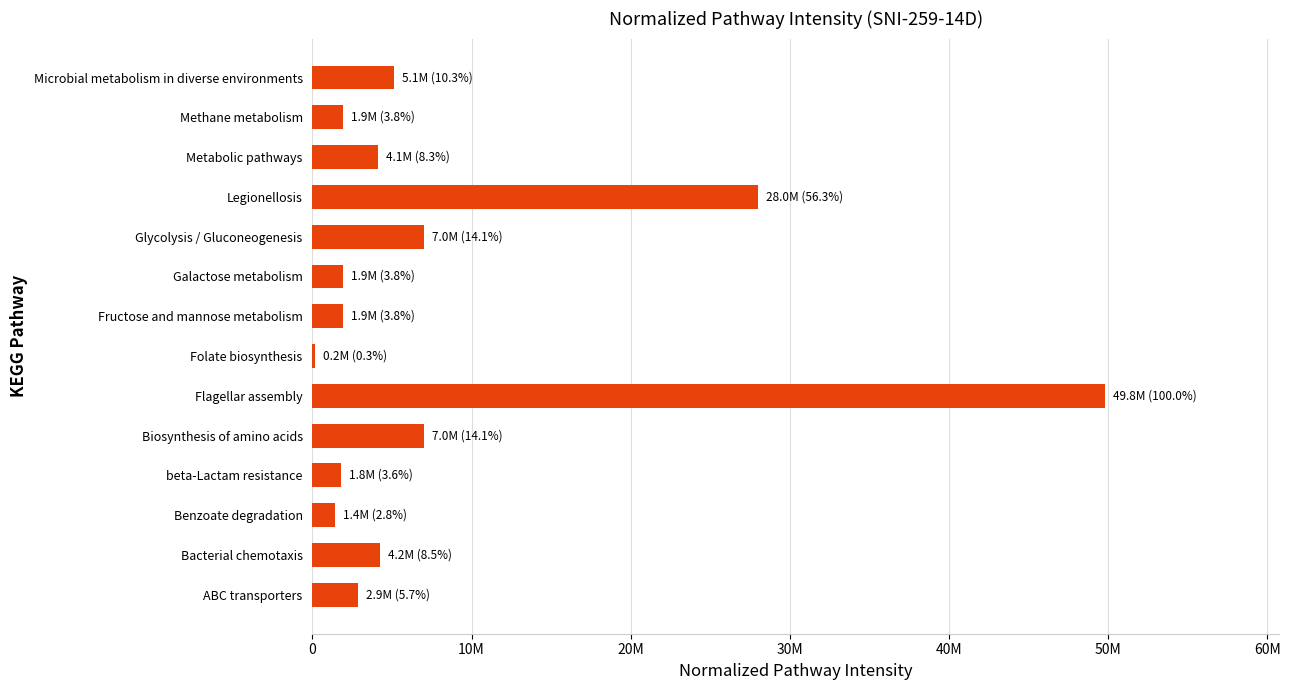

What is the difference between the maximum and second lowest values?

48391802.6